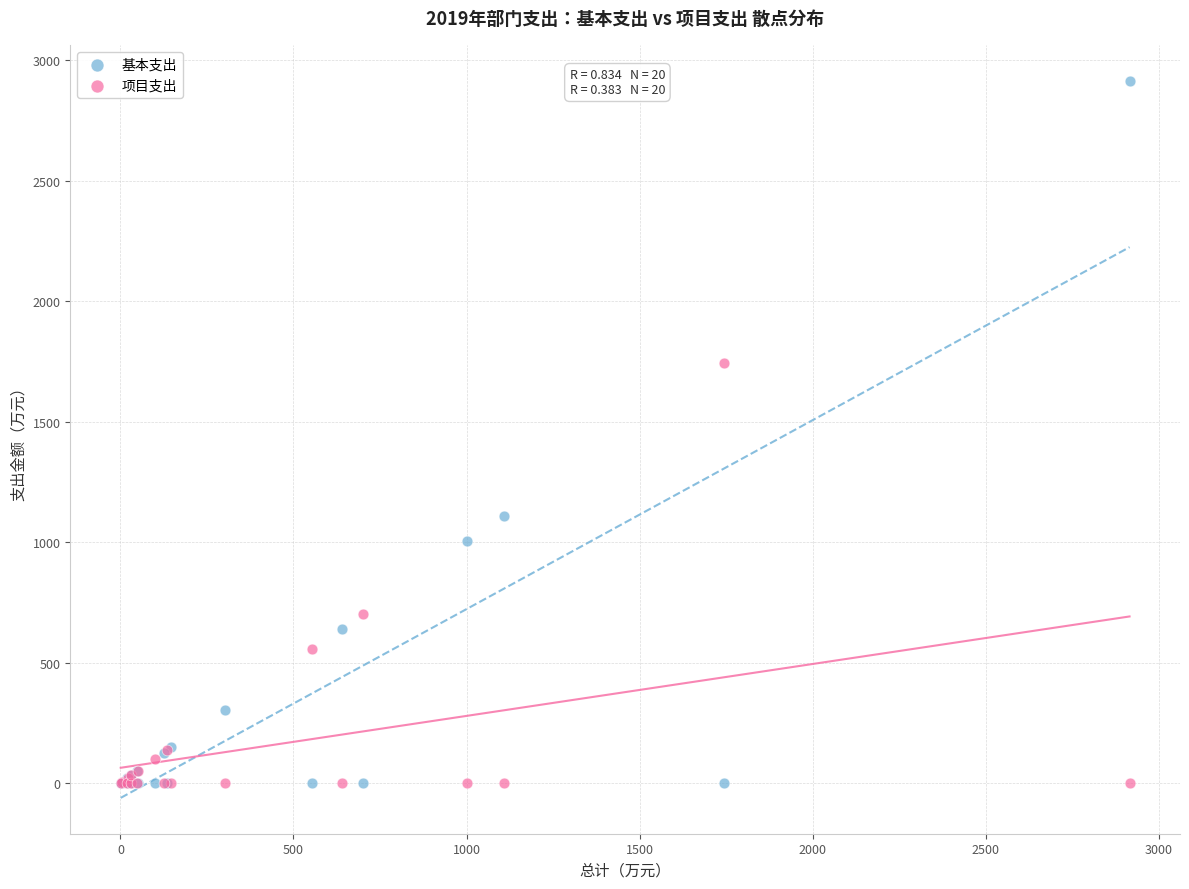

In the 项目支出 series, what Y value is closest to 872?

700.6